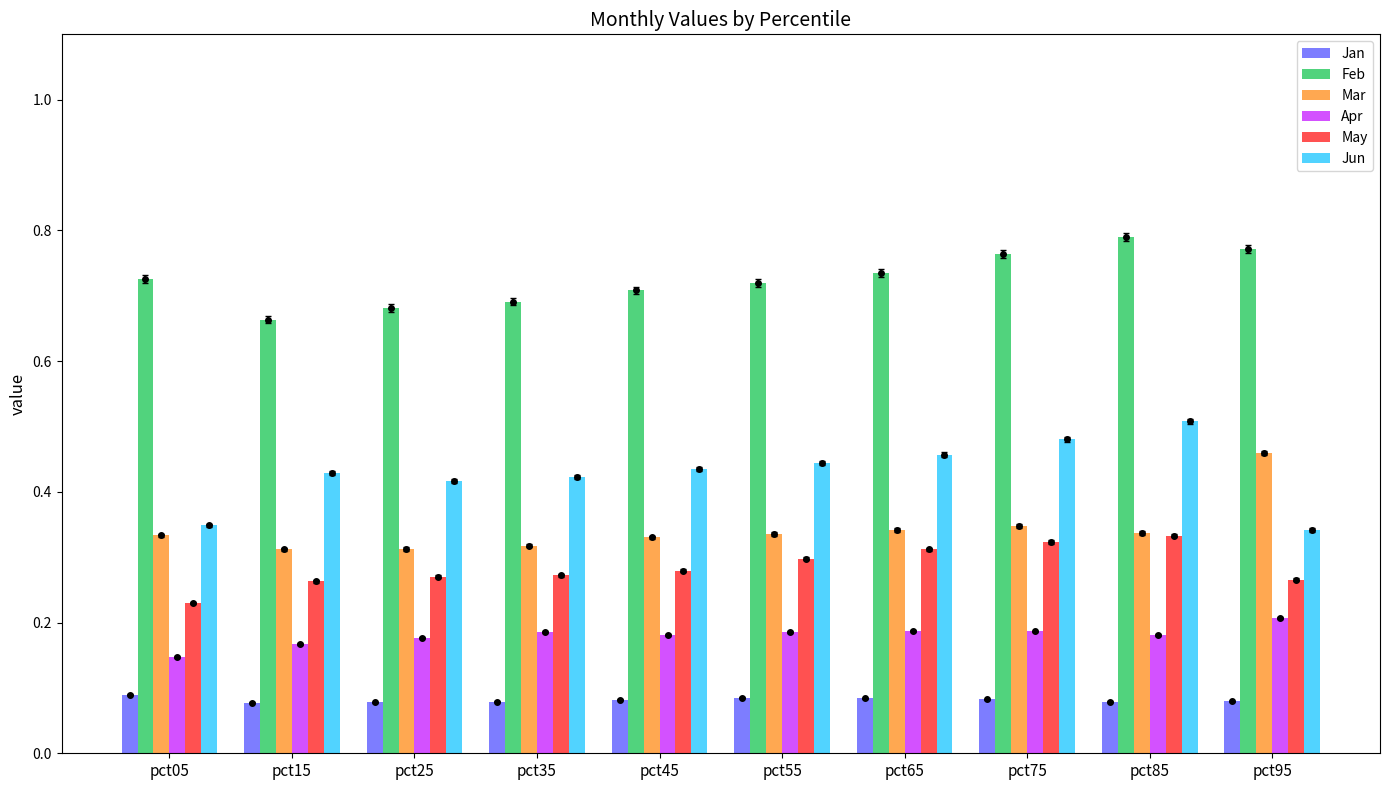

What is the difference between the maximum and minimum values in the May series?

0.1